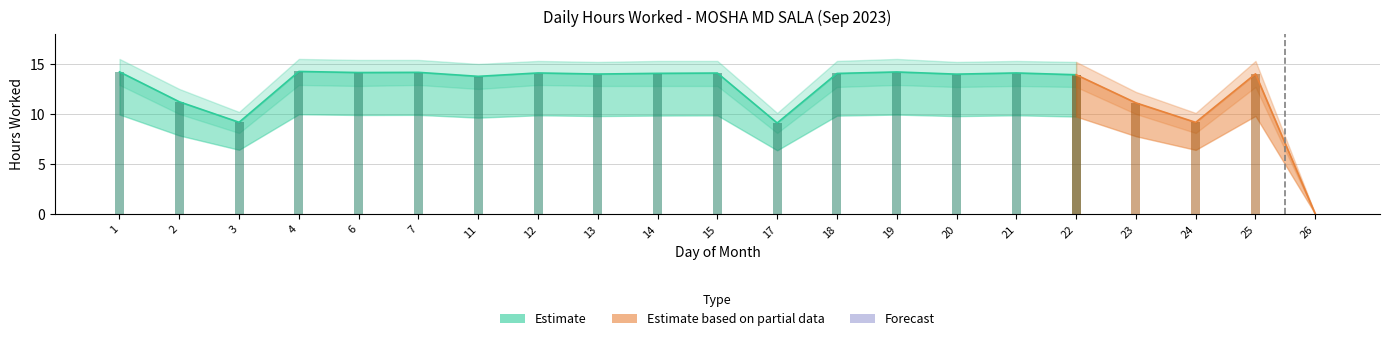

What is the highest value of the Low (hours worked) series?

14.2